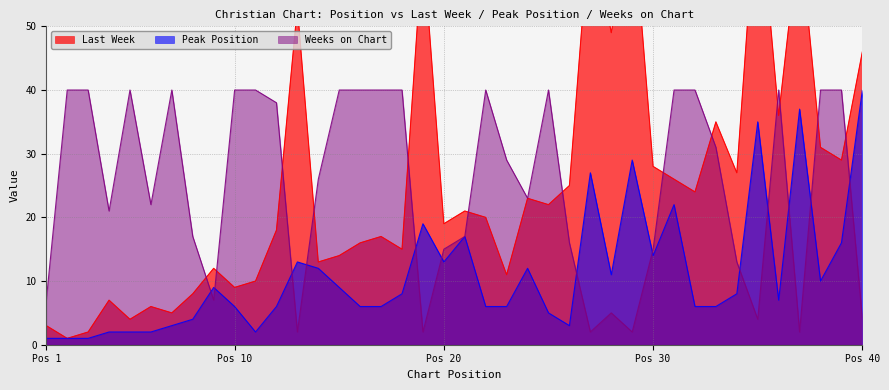

Which series has the largest total across all categories?

Last Week